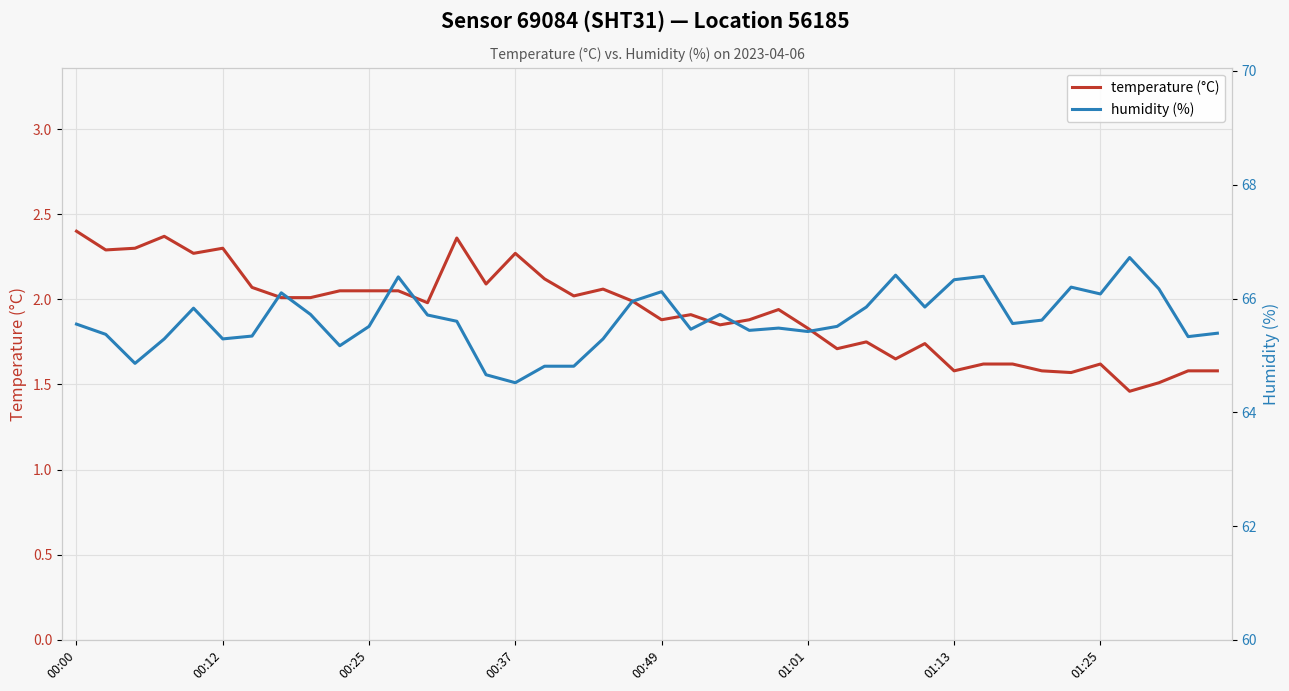

Reading left to right, list all the values displayed in this chart.

temperature (°C): 2.4	2.3	2.3	2.4	2.3	2.3	2.1	2.0	2.0	2.0	2.0	2.0	2.0	2.4	2.1	2.3	2.1	2.0	2.1	2.0	1.9	1.9	1.9	1.9	1.9	1.8	1.7	1.8	1.6	1.7	1.6	1.6	1.6	1.6	1.6	1.6	1.5	1.5	1.6	1.6
humidity (%): 65.5	65.4	64.9	65.3	65.8	65.3	65.3	66.1	65.7	65.2	65.5	66.4	65.7	65.6	64.7	64.5	64.8	64.8	65.3	66.0	66.1	65.5	65.7	65.4	65.5	65.4	65.5	65.8	66.4	65.8	66.3	66.4	65.6	65.6	66.2	66.1	66.7	66.2	65.3	65.4